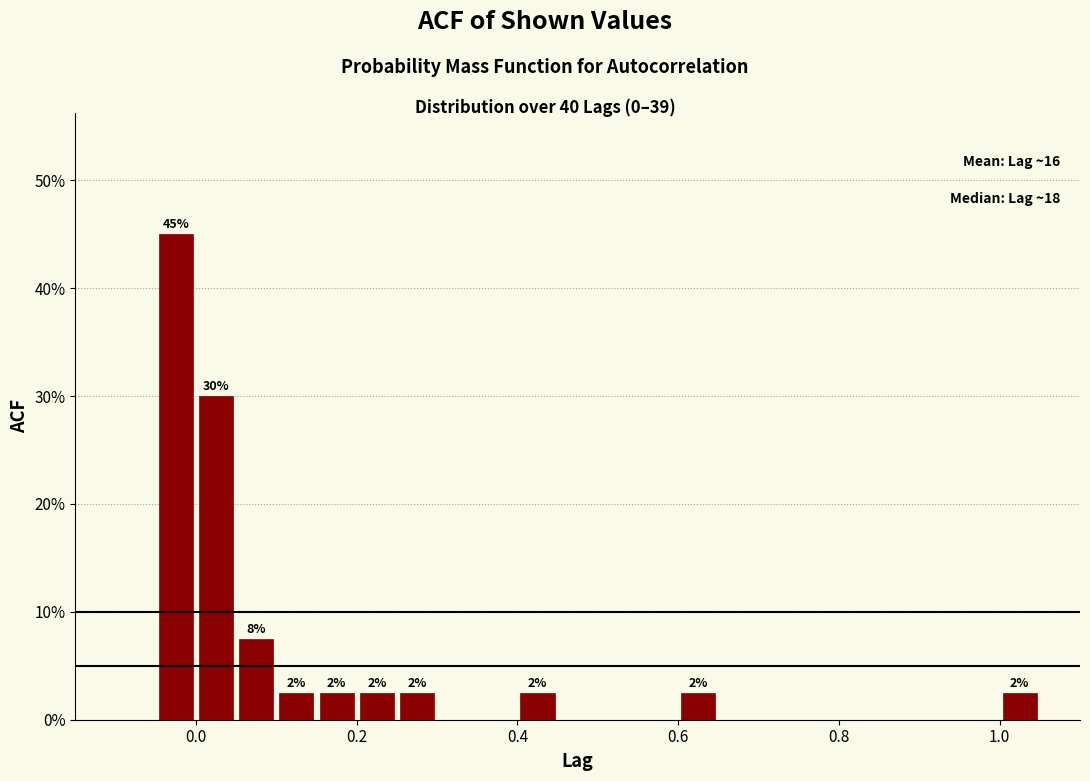

Around what value on the x-axis is the tallest bar? Give the approximate position of its centre, as read against the axis.

-0.02